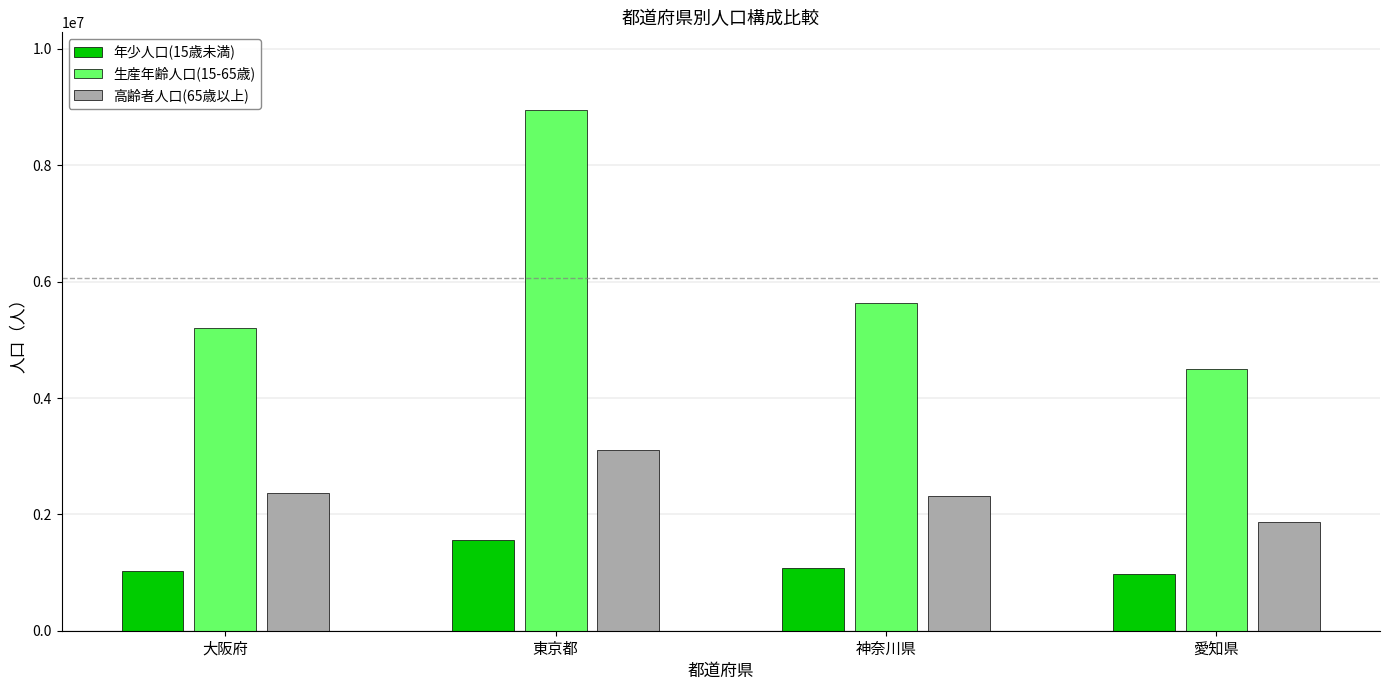

Which series has the largest range (max minus min)?

生産年齢人口(15-65歳)